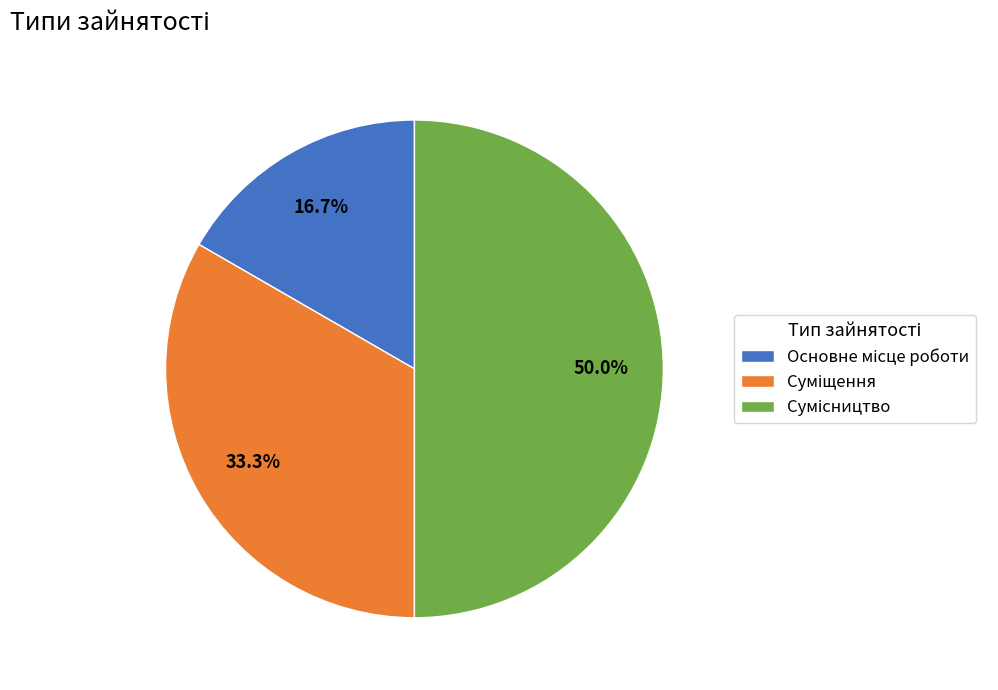

True or false: Сумісництво accounts for 50% of the total.

True